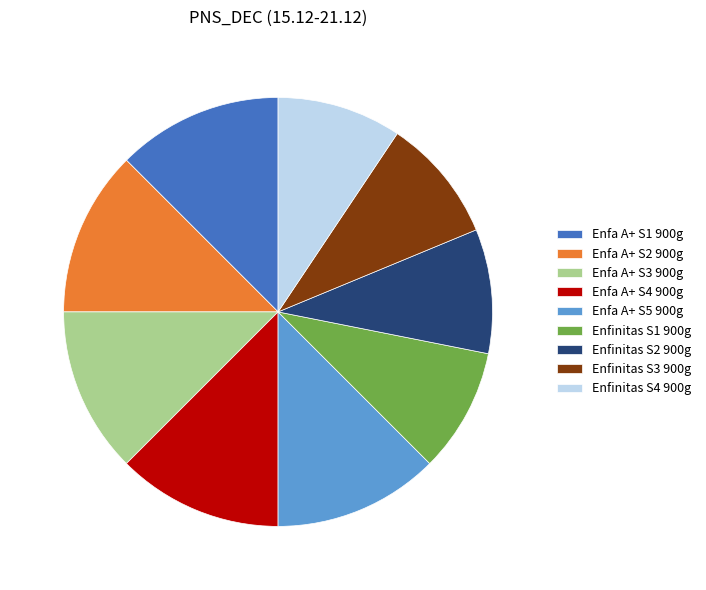

Is the sum of Enfa A+ S2 900g and Enfinitas S4 900g greater than half?

No